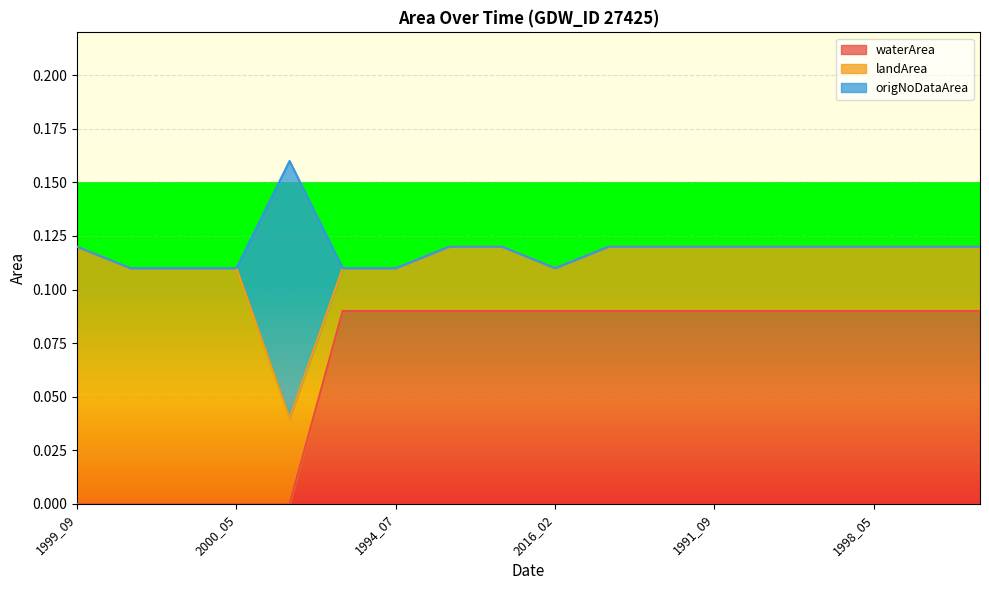

What is the difference between the maximum and second lowest values in the origNoDataArea series?

0.1